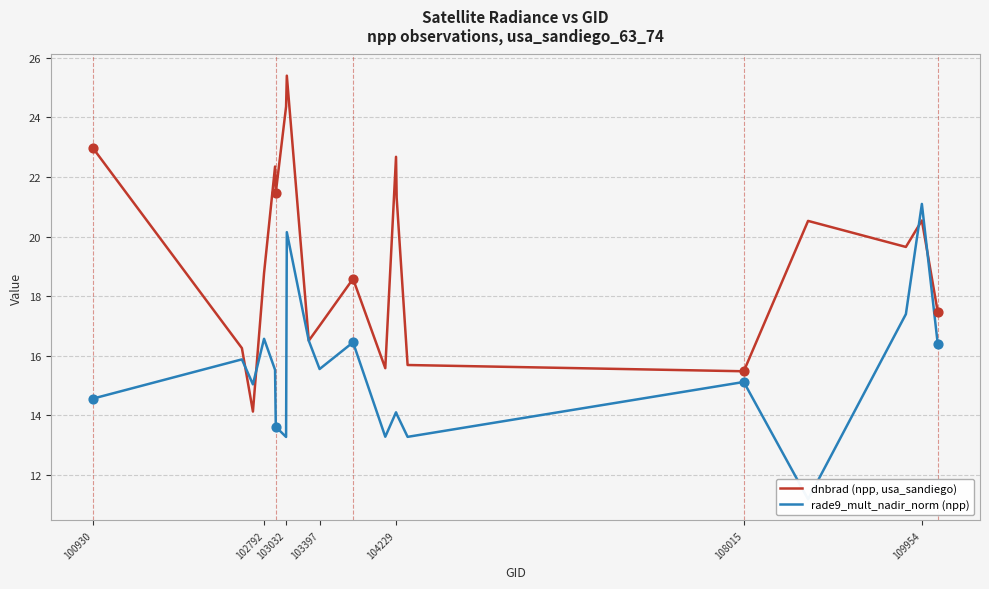

Which series contains the lowest Y value?

rade9_mult_nadir_norm (npp)